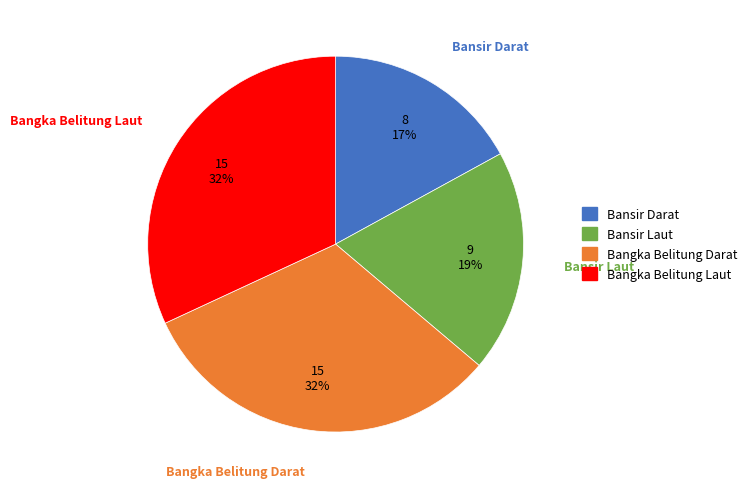

Between Bansir Laut and Bangka Belitung Darat, which is larger?

Bangka Belitung Darat